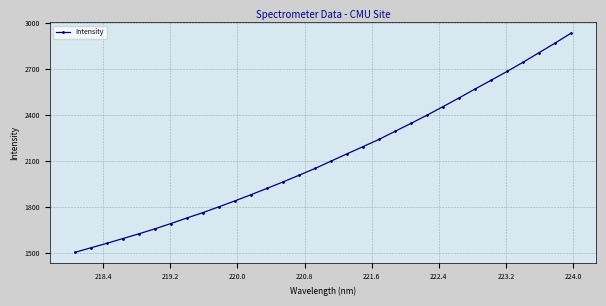

True or false: there are more than 2 points higher than both neighbors.

False